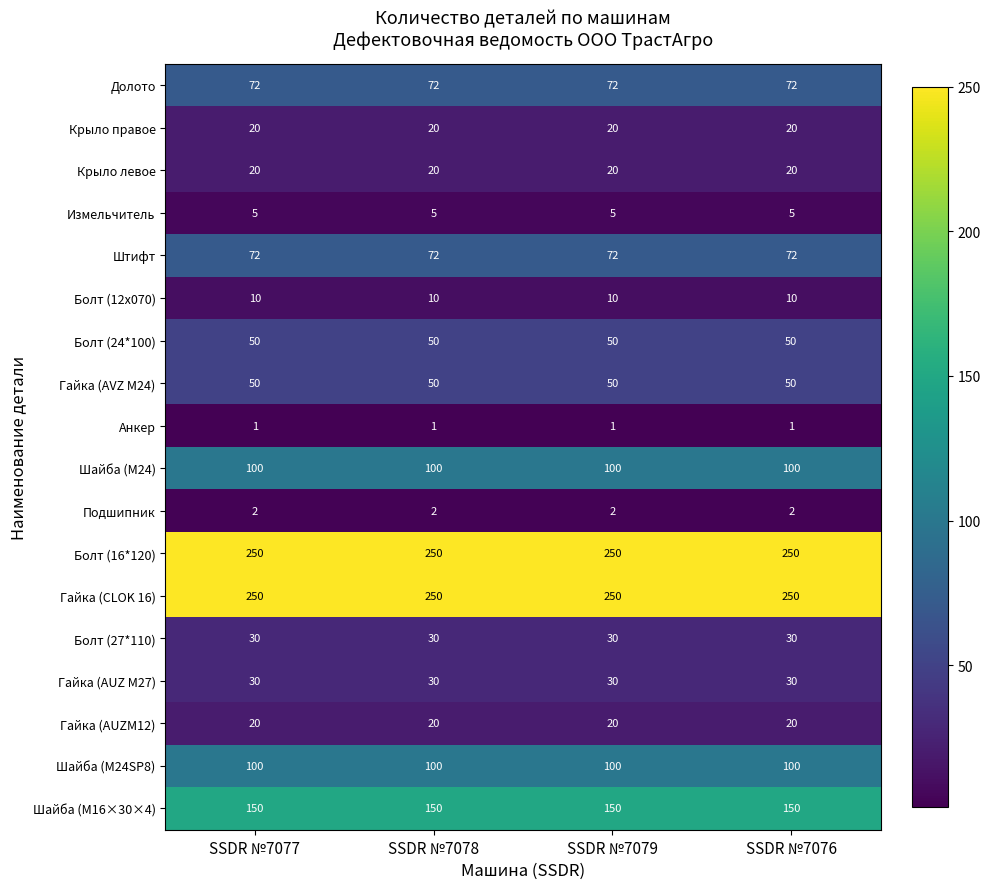

Is the value of Гайка (AVZ M24) at SSDR №7078 greater than the value of Штифт at SSDR №7078?

No